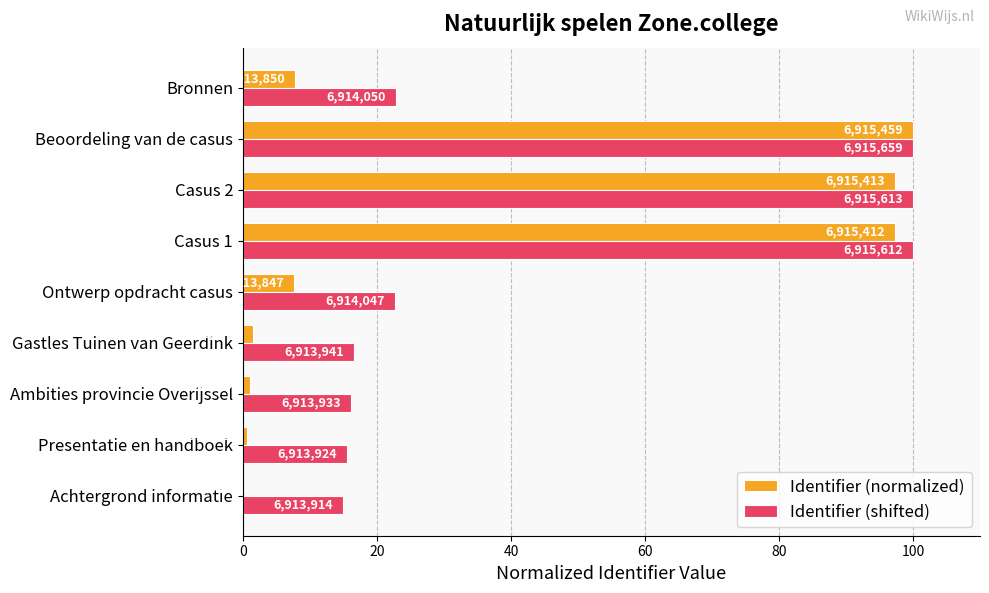

What are all the series names shown in the legend?

Identifier (normalized), Identifier (shifted)